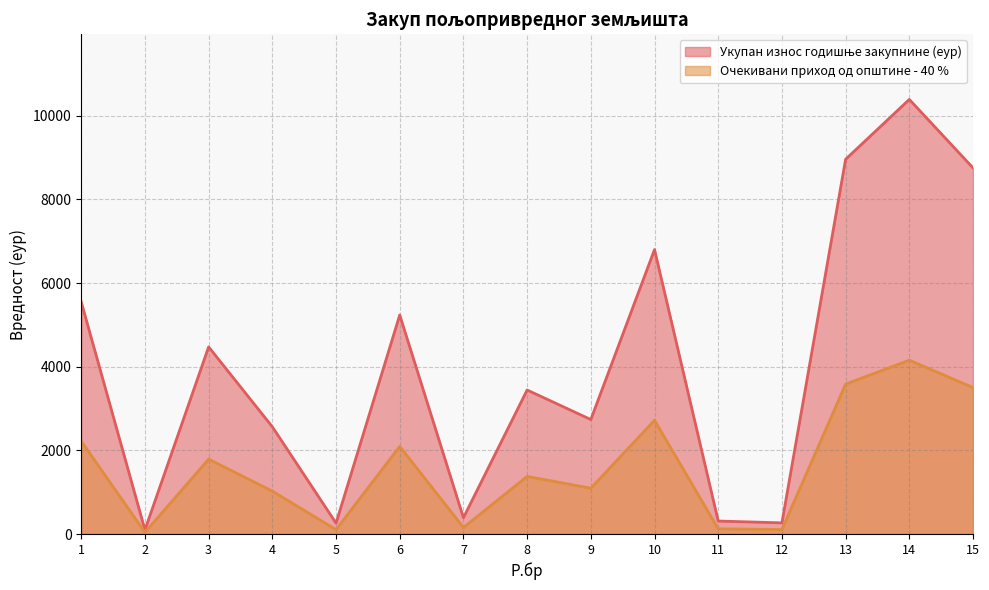

What is the approximate value of Укупан износ годишње закупнине (еур) at 5?

260.1